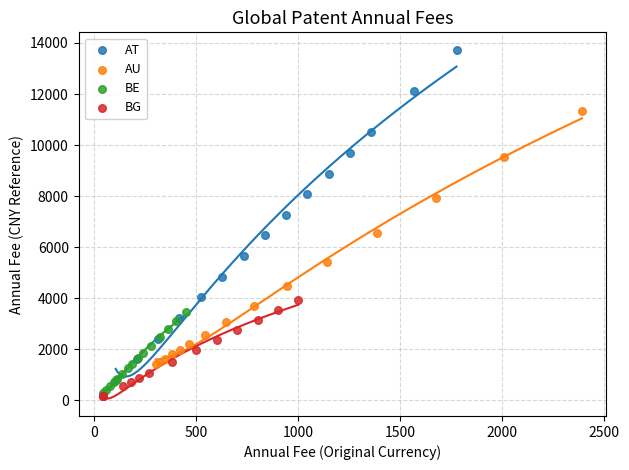

Which series contains the highest Y value?

AT